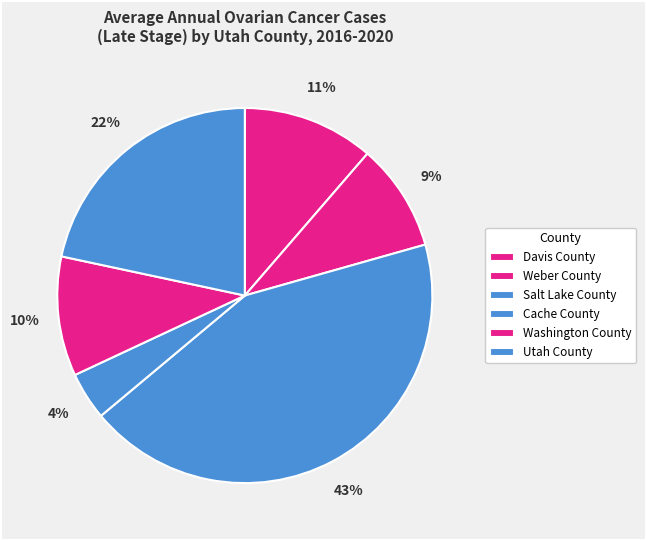

What is the smallest slice in the pie chart?

Cache County